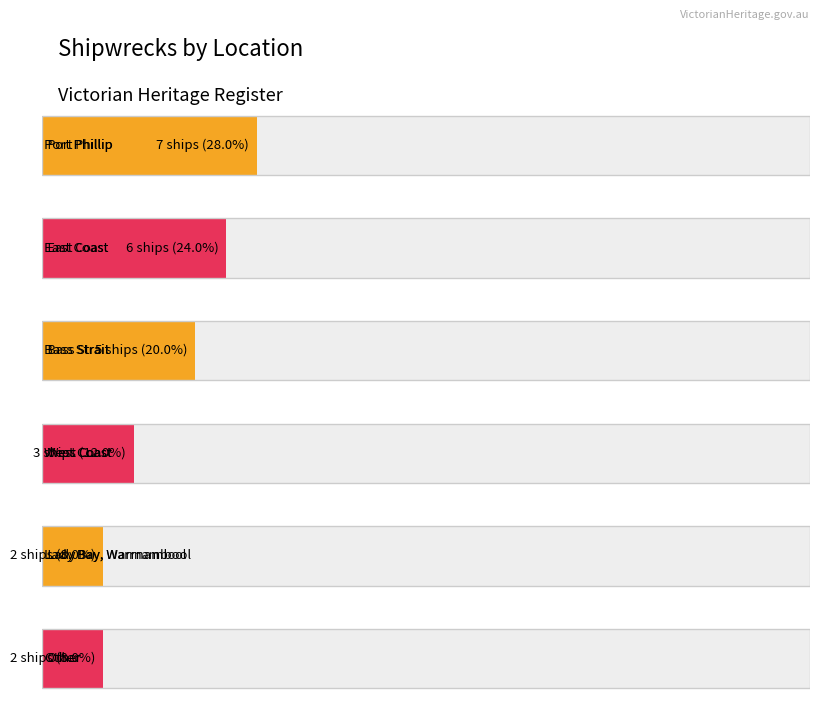

What is the approximate value at Lady Bay, Warrnambool?

2